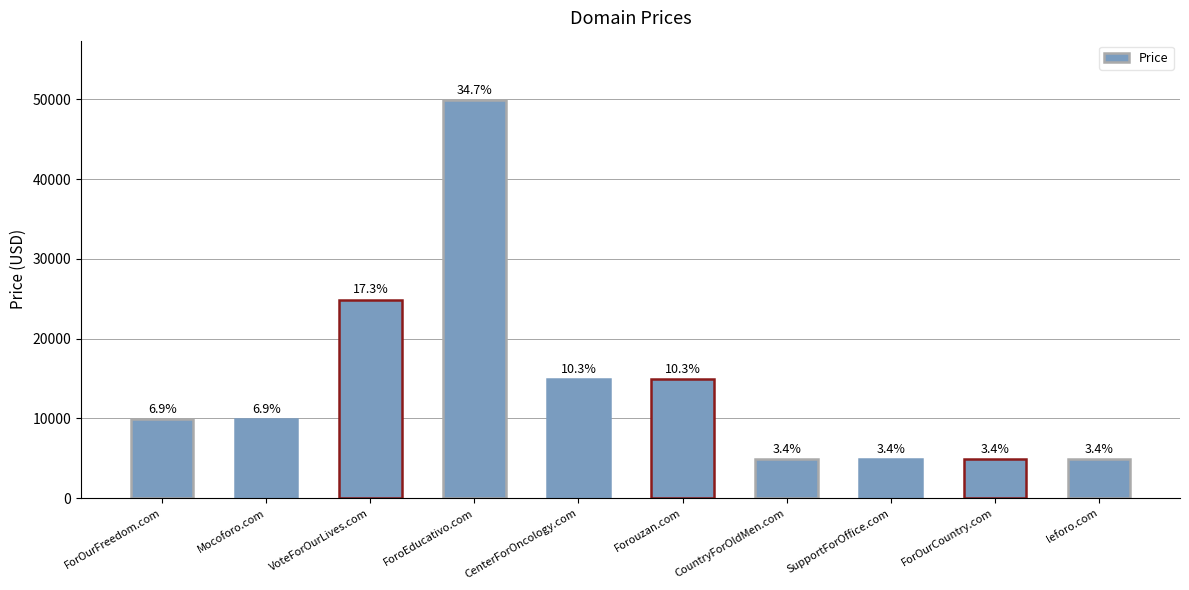

What is the difference between the second highest and minimum values?

20000